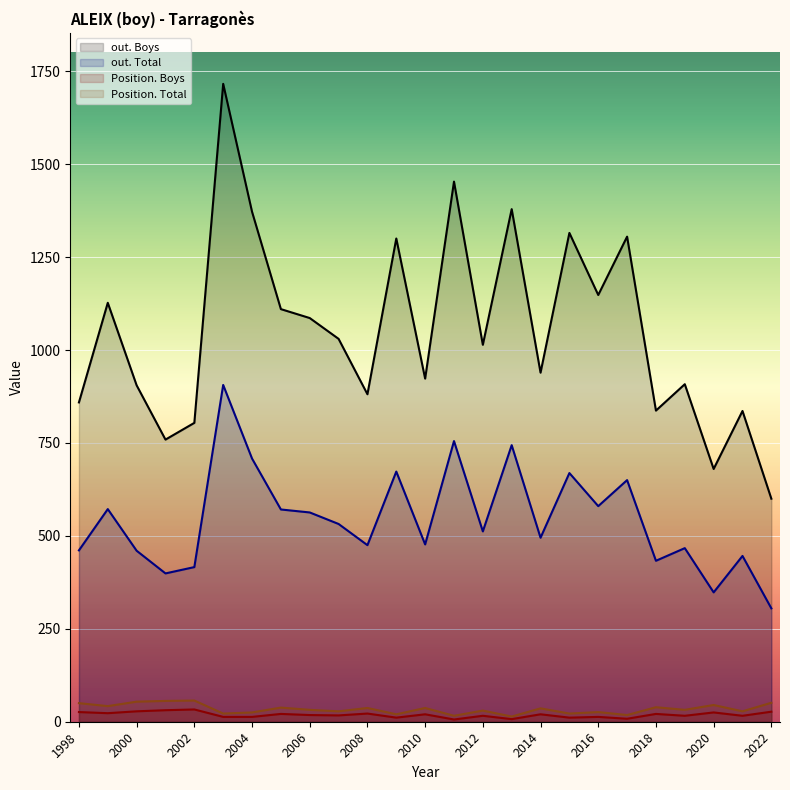

Reading left to right, transcribe all the data shown in this chart.

out. Boys: 859	1127	905	759	804	1716	1372	1110	1086	1030	881	1300	923	1453	1014	1379	939	1315	1148	1305	837	908	680	836	600
out. Total: 461	572	460	399	416	906	708	571	563	532	475	673	477	755	512	744	495	669	580	650	433	467	348	446	305
Position. Boys: 26	23	28	31	33	13	13	21	18	17	22	11	20	6	16	7	20	11	13	8	21	16	25	16	27
Position. Total: 50	42	54	56	57	22	25	38	32	28	37	20	37	16	30	14	36	22	26	18	39	32	45	28	51